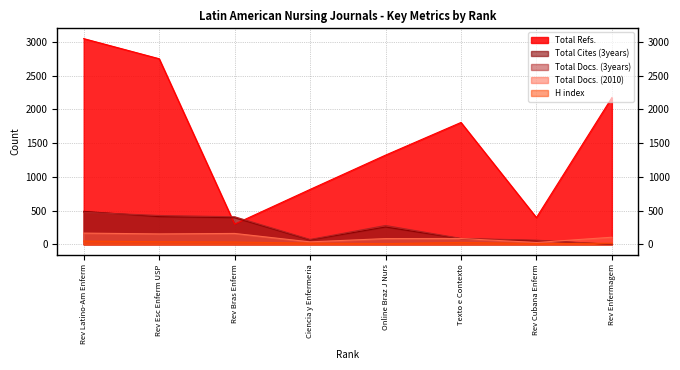

How many intersections are there between H index and Total Docs. (3years)?

1